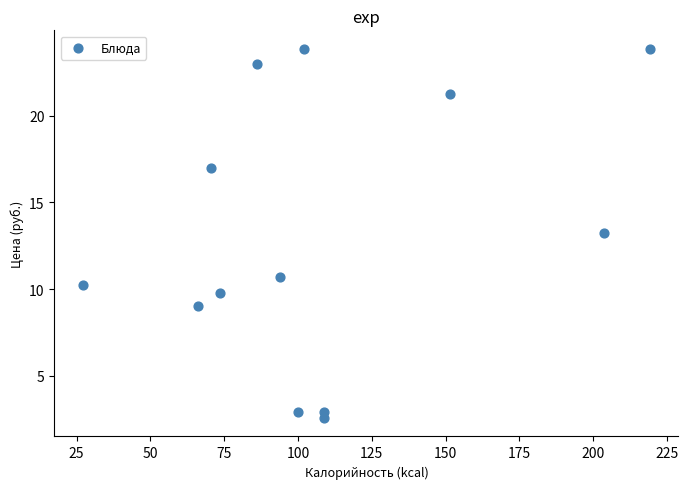

What is the range of X values (max minus min)?

192.2